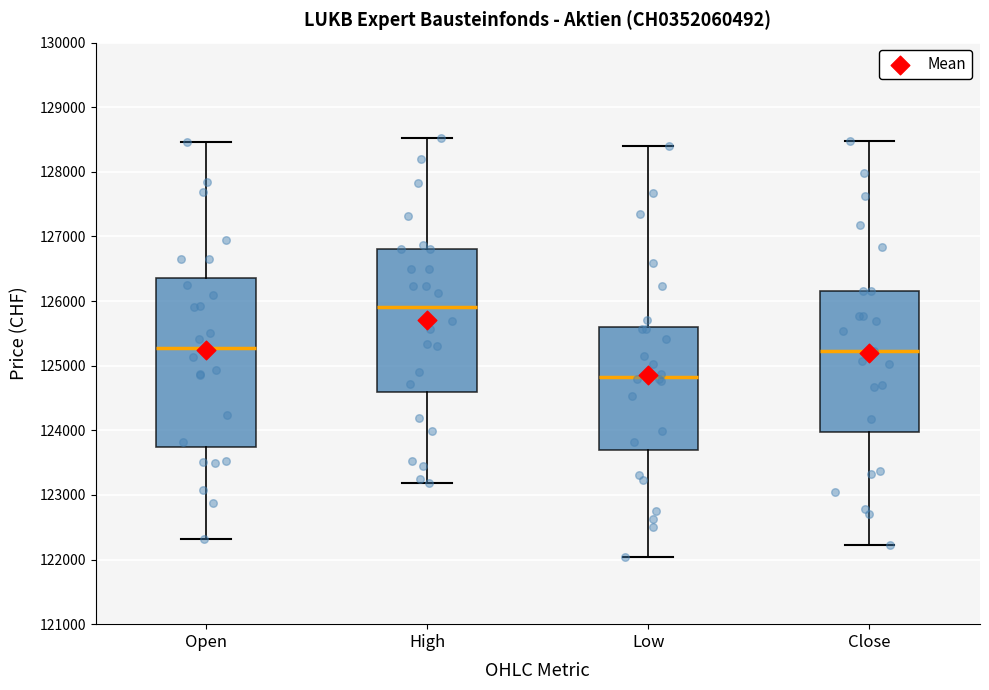

Which box's median line is the lowest?

Low